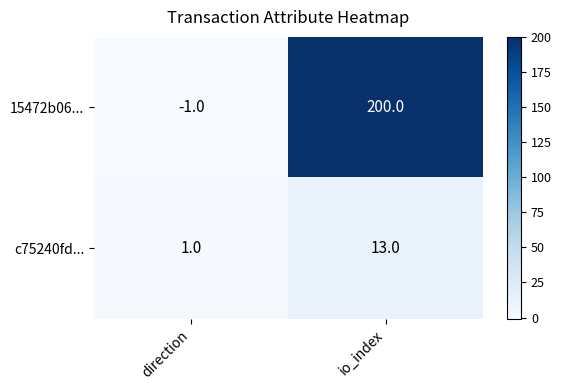

What is the difference between the c75240fd... values at io_index and direction?

12